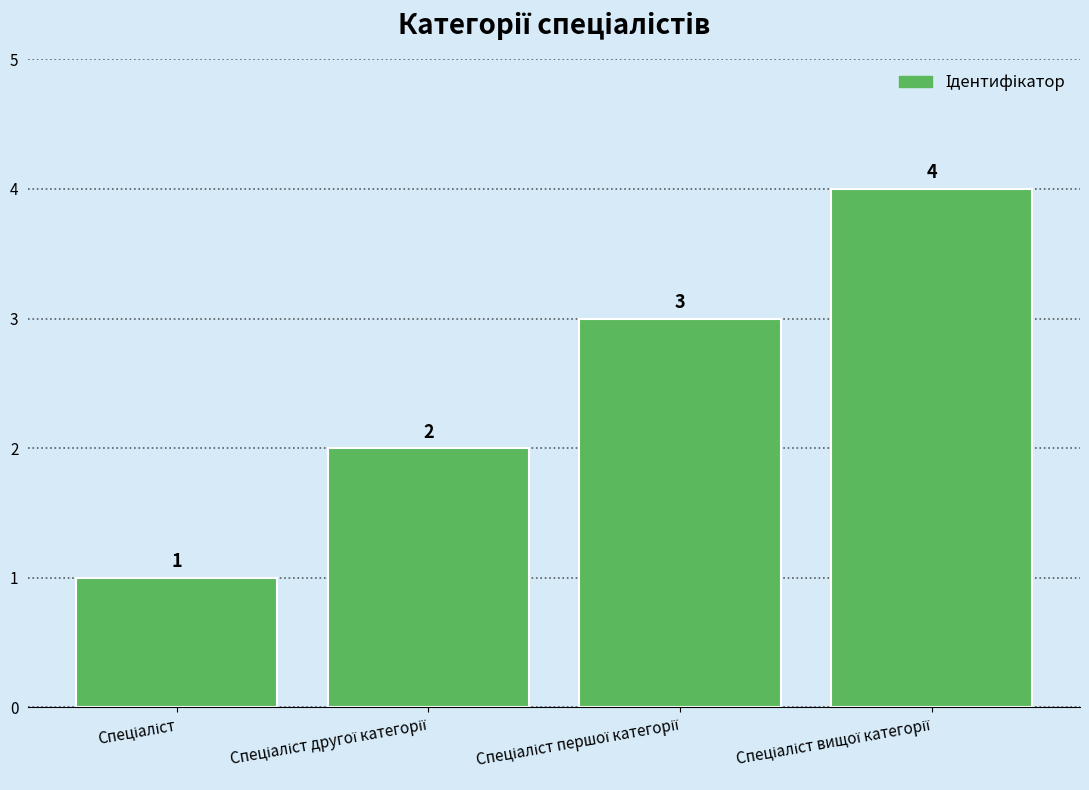

What is the sum of all values?

10